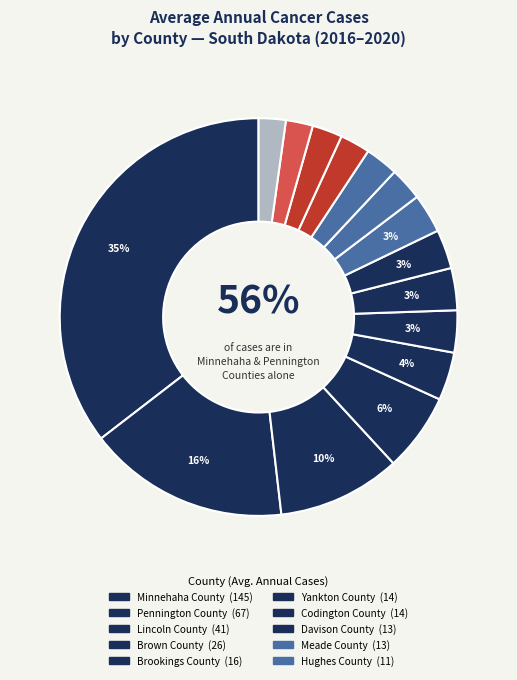

To the nearest percent, what is the average slice percentage?

7%